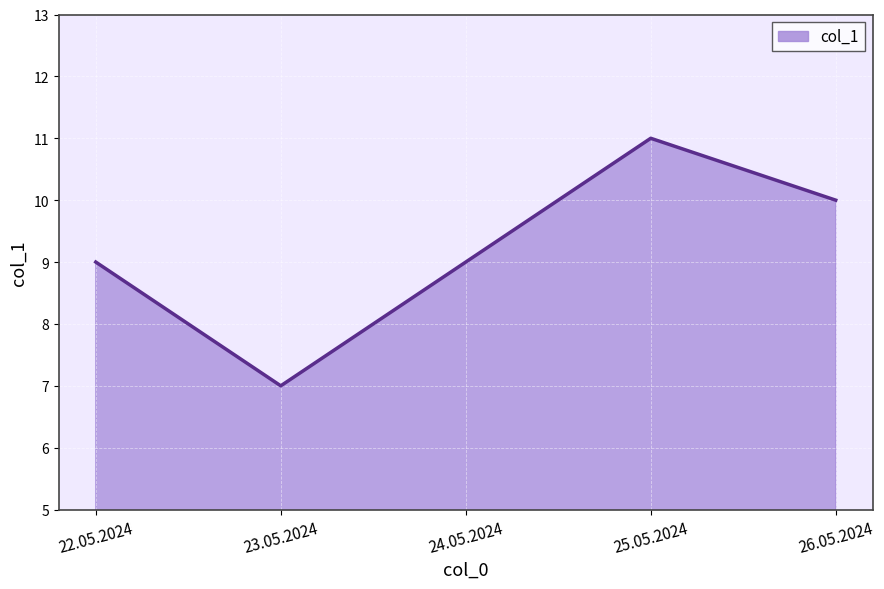

What is the difference between the values at 26.05.2024 and 23.05.2024?

3